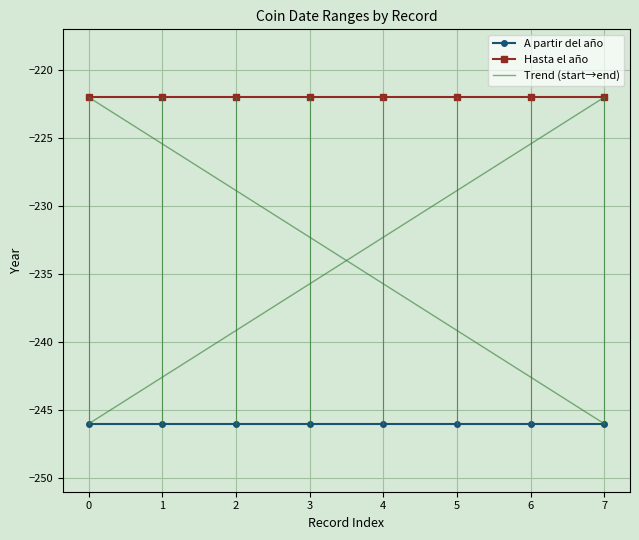

Reading left to right, transcribe all the data shown in this chart.

A partir del año: cpe.1_1.737=-246	cpe.1_1.738=-246	cpe.1_1.739=-246	cpe.1_1.740=-246	cpe.1_1.741=-246	cpe.1_1.744=-246	cpe.1_1.745=-246	cpe.1_1.747=-246
Hasta el año: cpe.1_1.737=-222	cpe.1_1.738=-222	cpe.1_1.739=-222	cpe.1_1.740=-222	cpe.1_1.741=-222	cpe.1_1.744=-222	cpe.1_1.745=-222	cpe.1_1.747=-222